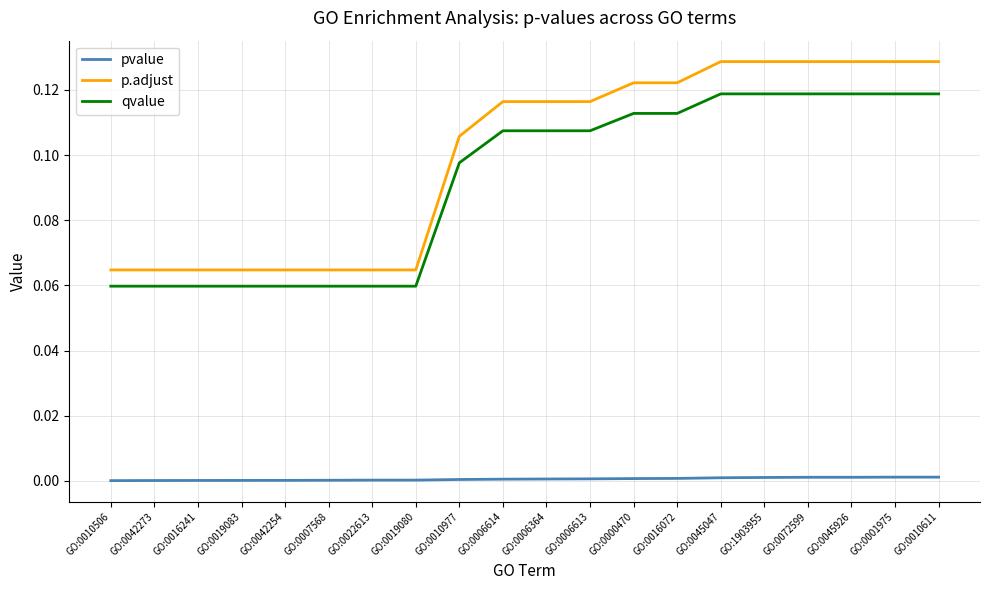

Rank the series by their maximum value, from highest to lowest.

p.adjust, qvalue, pvalue